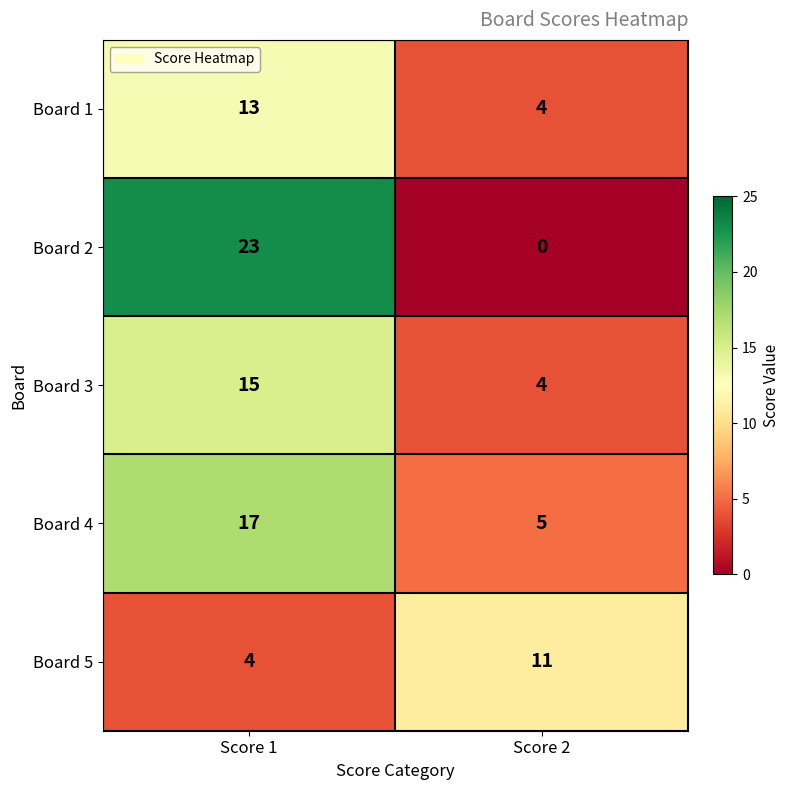

Between Score 1 and Score 2, which series saw the biggest shift?

Board 2